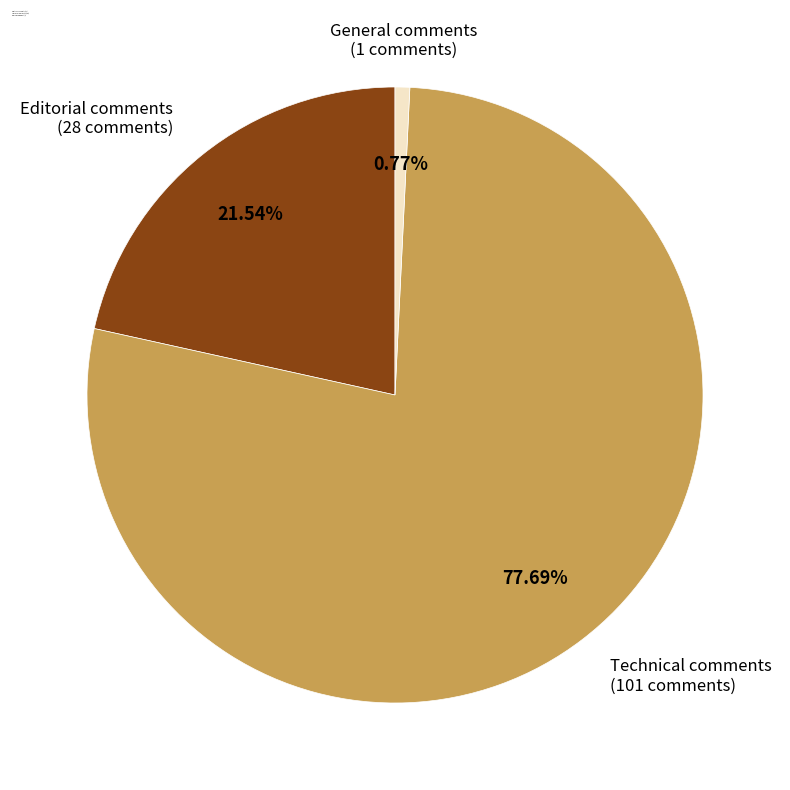

Between Editorial comments and General comments, which is larger?

Editorial comments